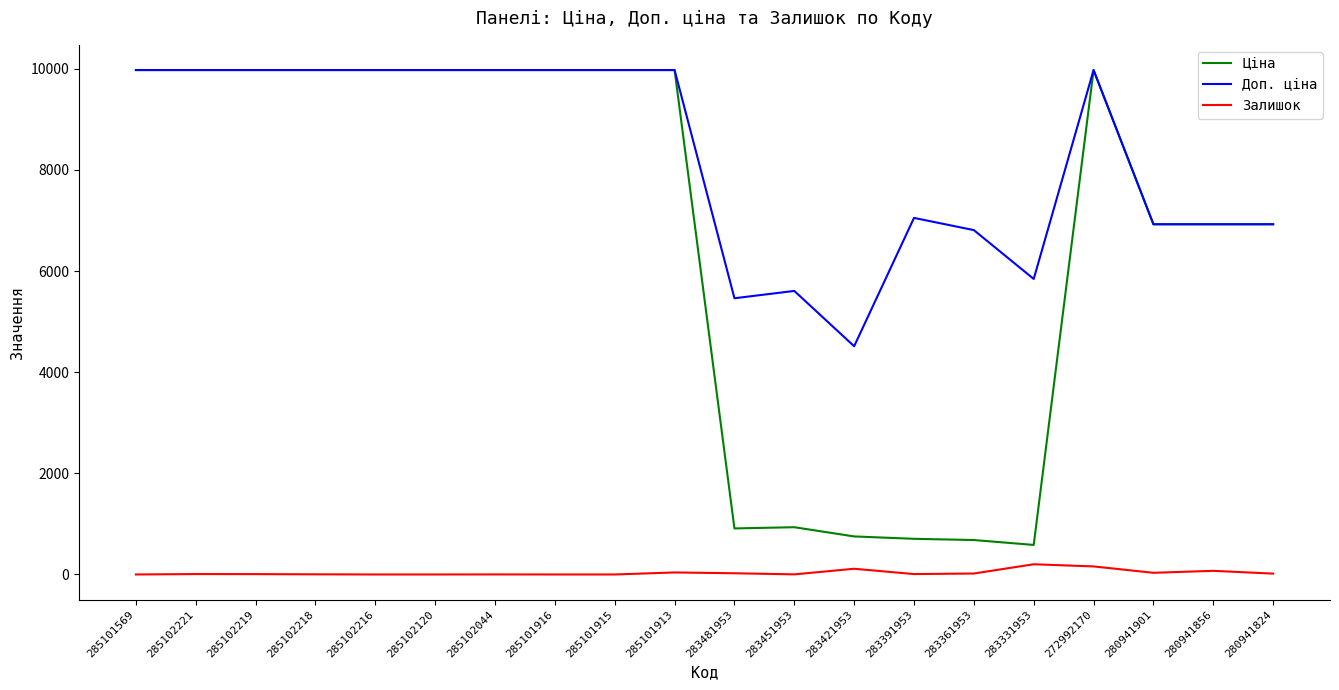

True or false: Ціна has more than 1 points higher than both neighbors.

True